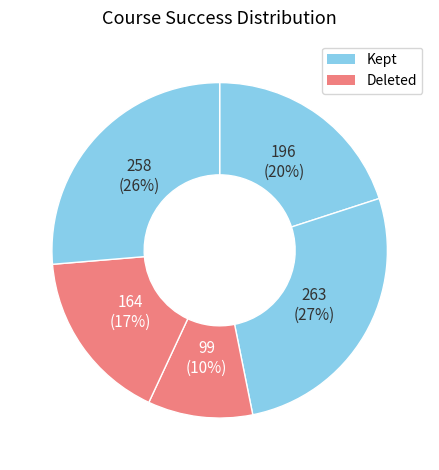

Count the number of slices in the pie.

5